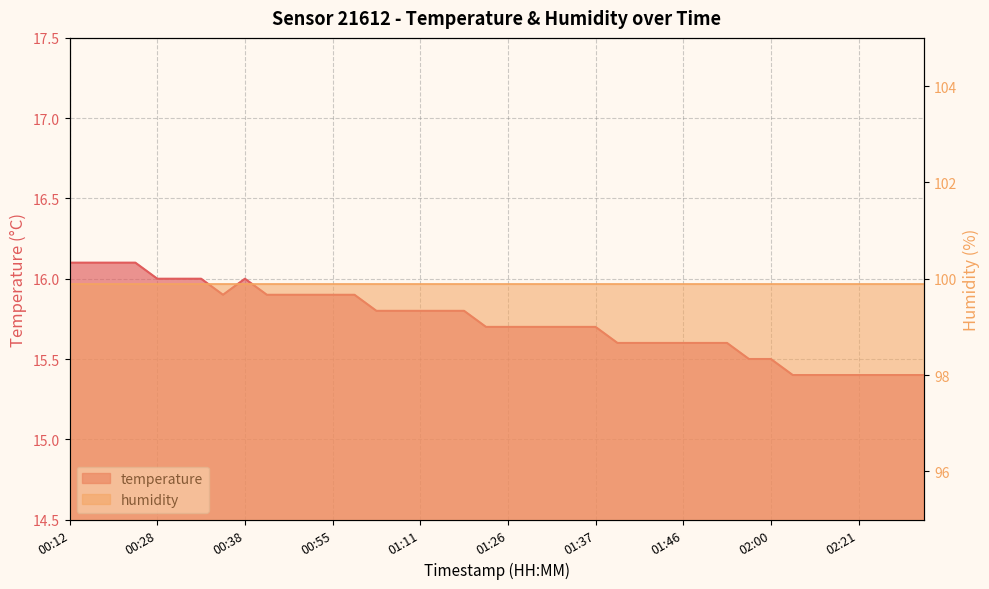

At which category does the chart reach its minimum across all series?

02:13